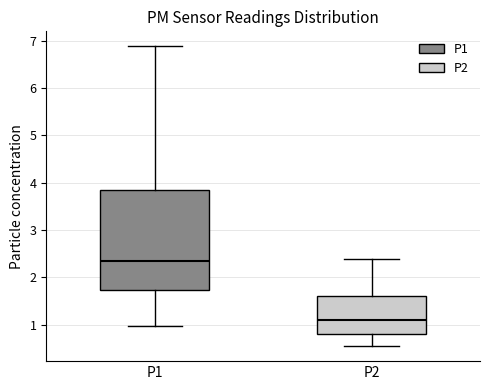

Where is the lower edge of the box for P2 on the y-axis? The values are not printed on the chart, so give them approximately, as read against the axis.

0.8